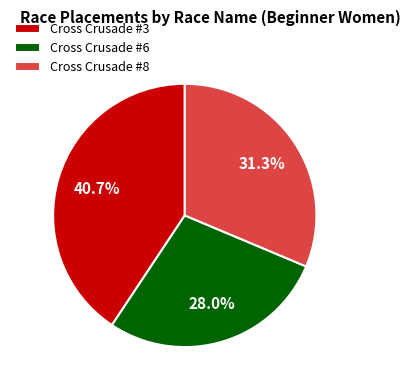

The Cross Crusade #6 slice represents 28% of the pie. True or false?

True